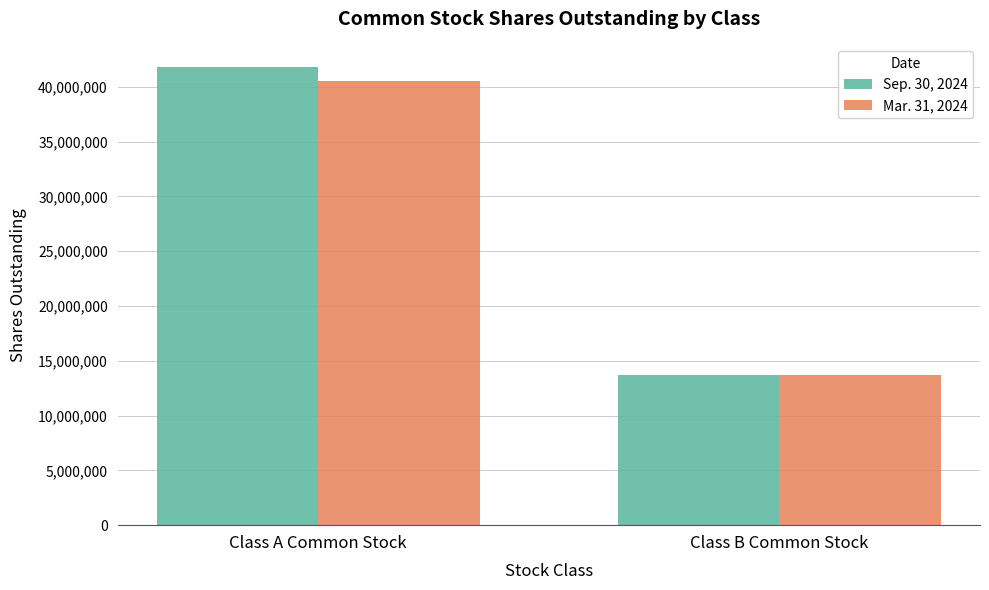

What is the minimum value shown in the chart?

13664635